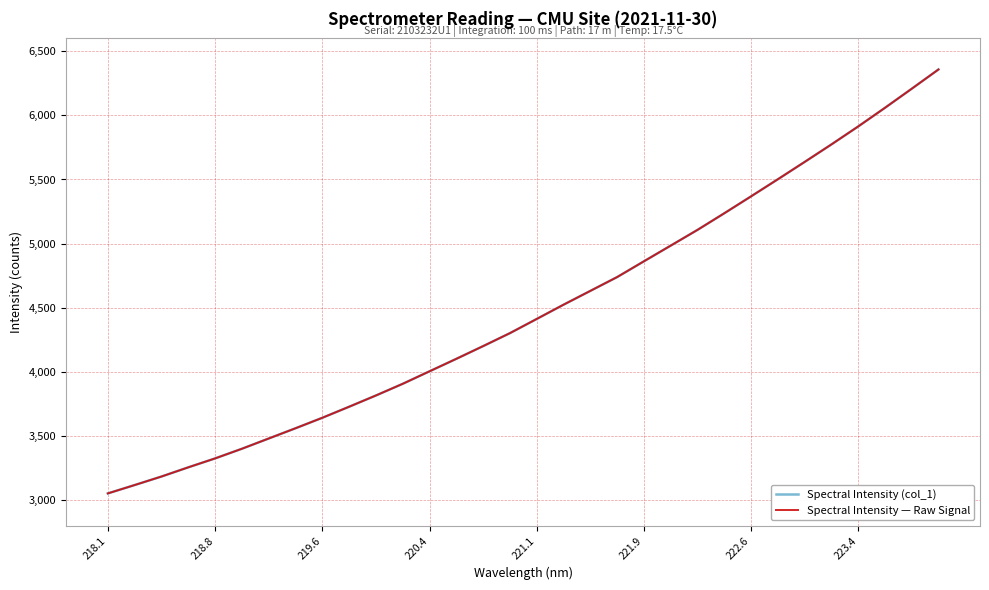

True or false: Spectral Intensity (col_1) and Spectral Intensity — Raw Signal cross at least once.

False